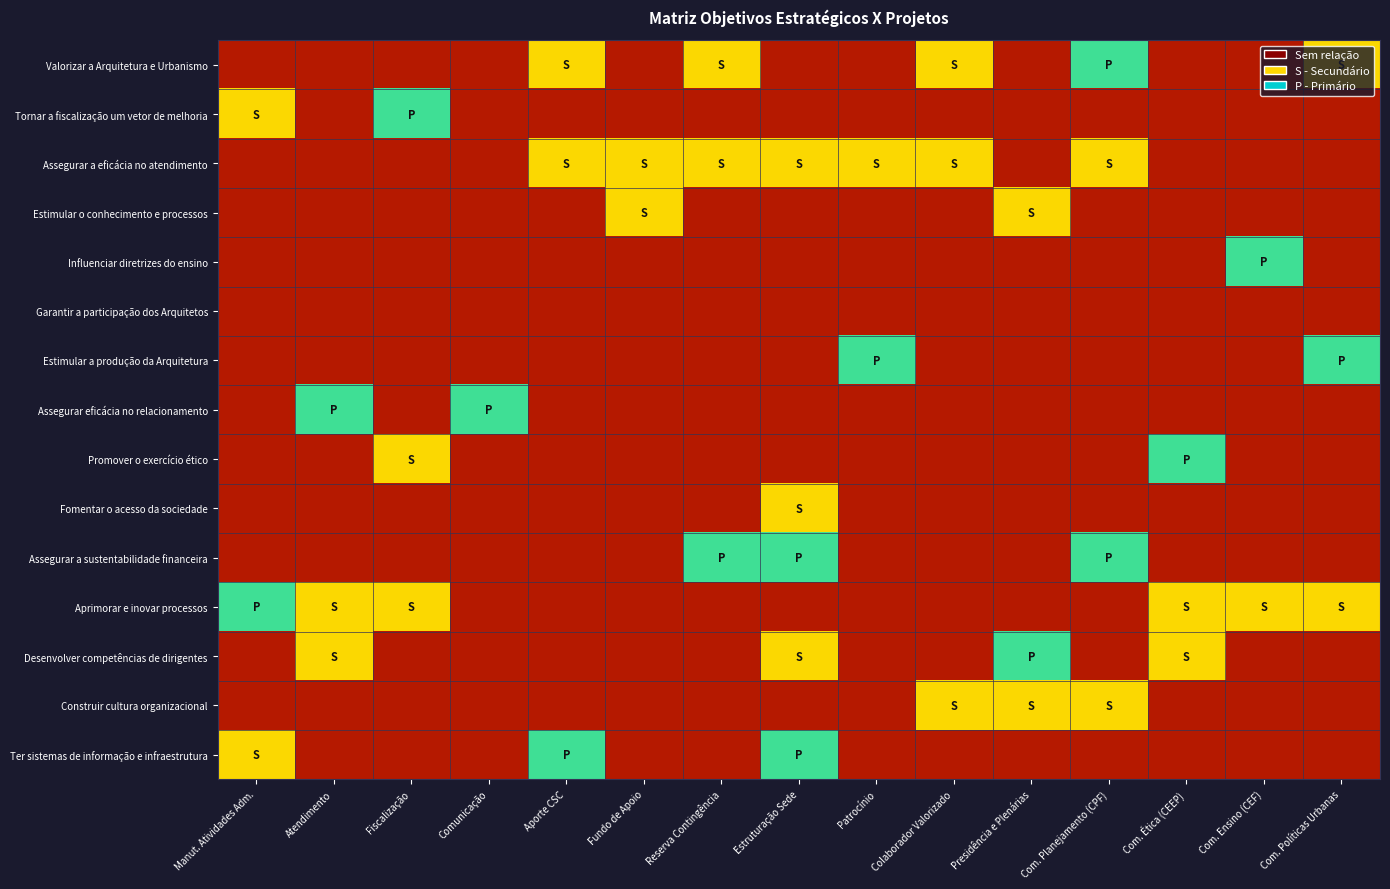

Count the number of data series in this chart.

15